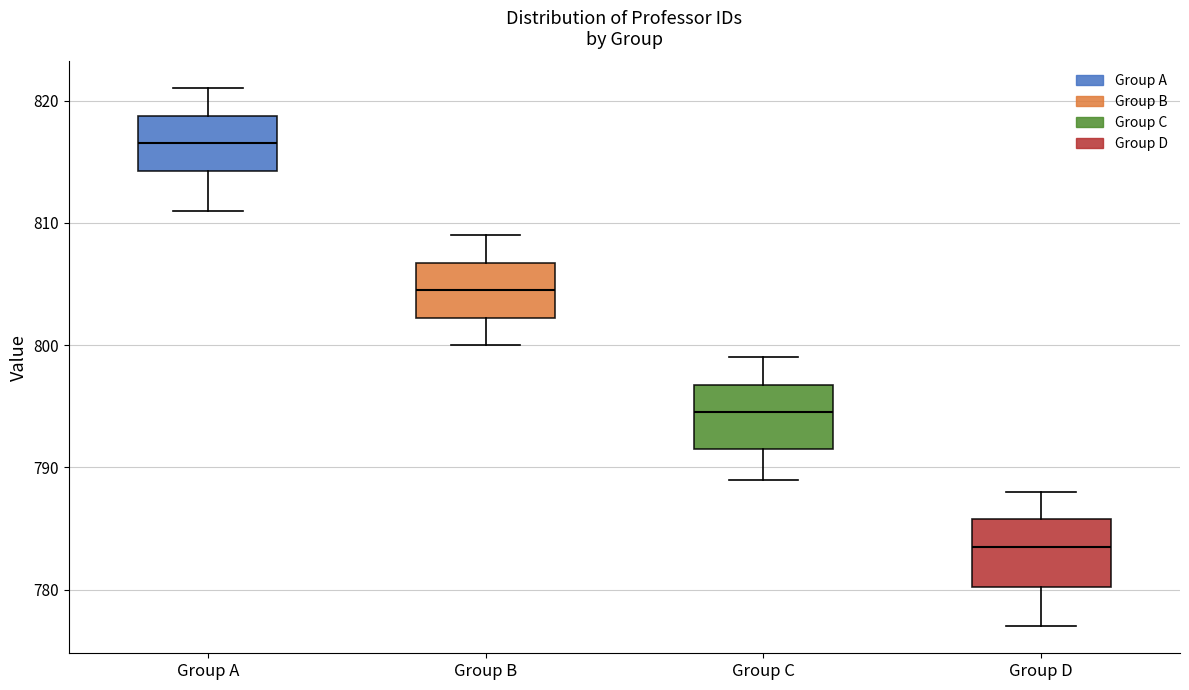

Reading left to right, read every box against the y-axis: the position of its median line, the range the box covers, and the ends of its whiskers. The values are not printed on the chart, so give them approximately, as read against the axis.

Group A: median 817, box 814 to 819, whiskers 811 to 821
Group B: median 805, box 802 to 807, whiskers 800 to 809
Group C: median 795, box 792 to 797, whiskers 789 to 799
Group D: median 784, box 780 to 786, whiskers 777 to 788